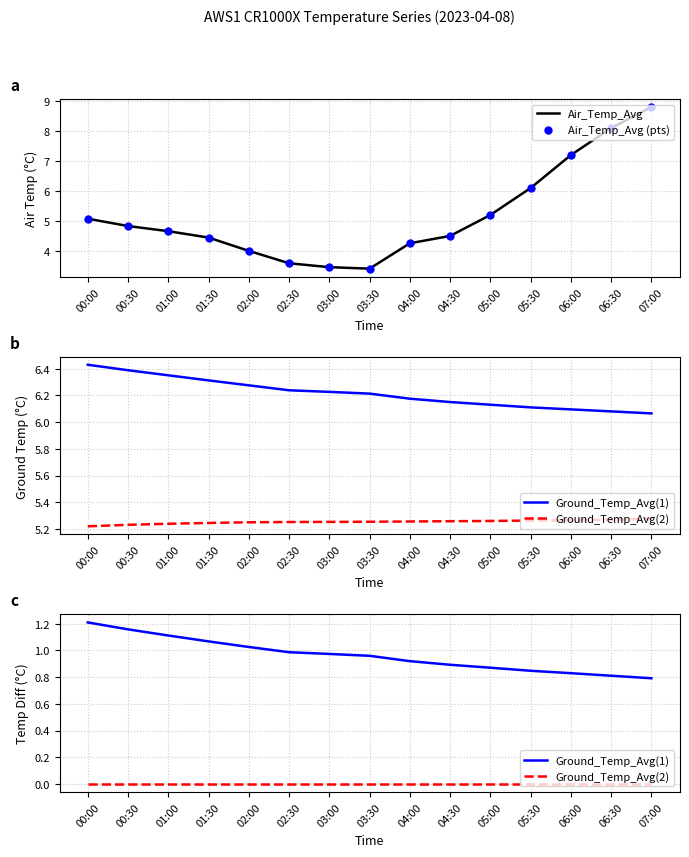

Which series has the largest range (max minus min)?

Air_Temp_Avg